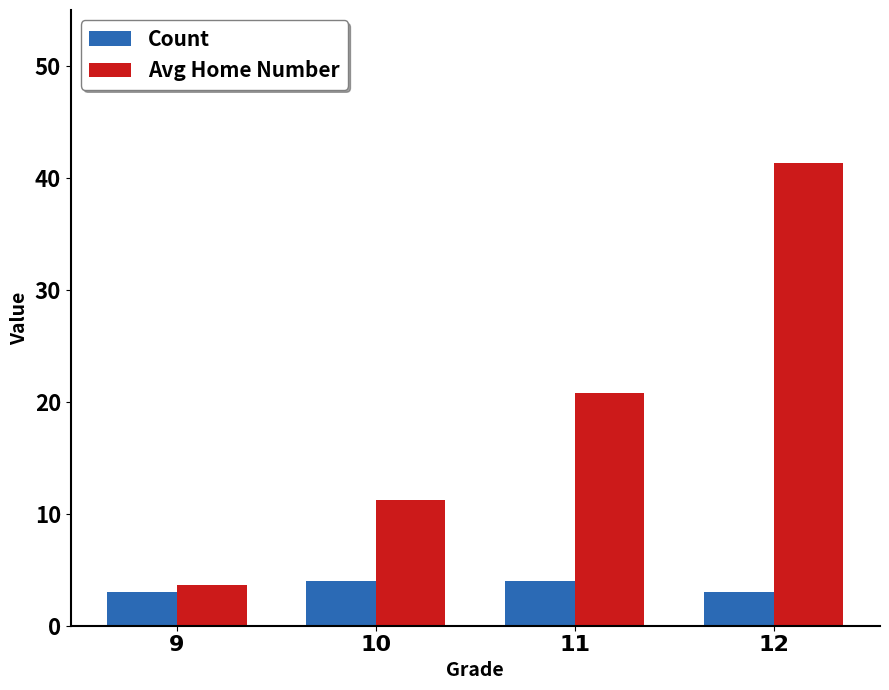

Is it true that Avg Home Number equals 41.3 at 12?

True